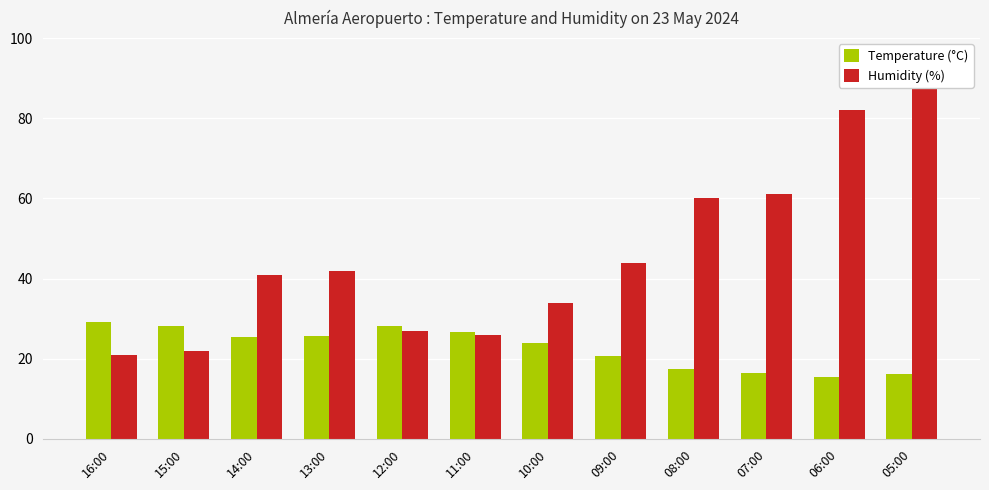

How many categories are shown in the chart?

12